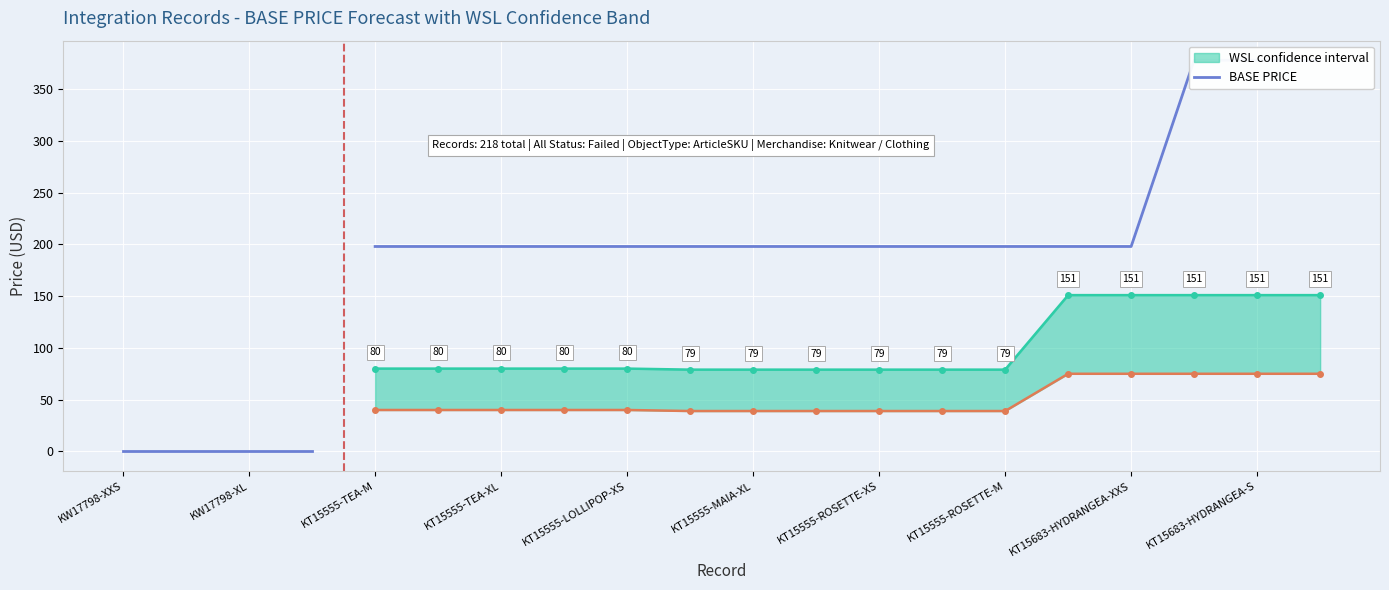

Which series has the largest range (max minus min)?

BASE PRICE